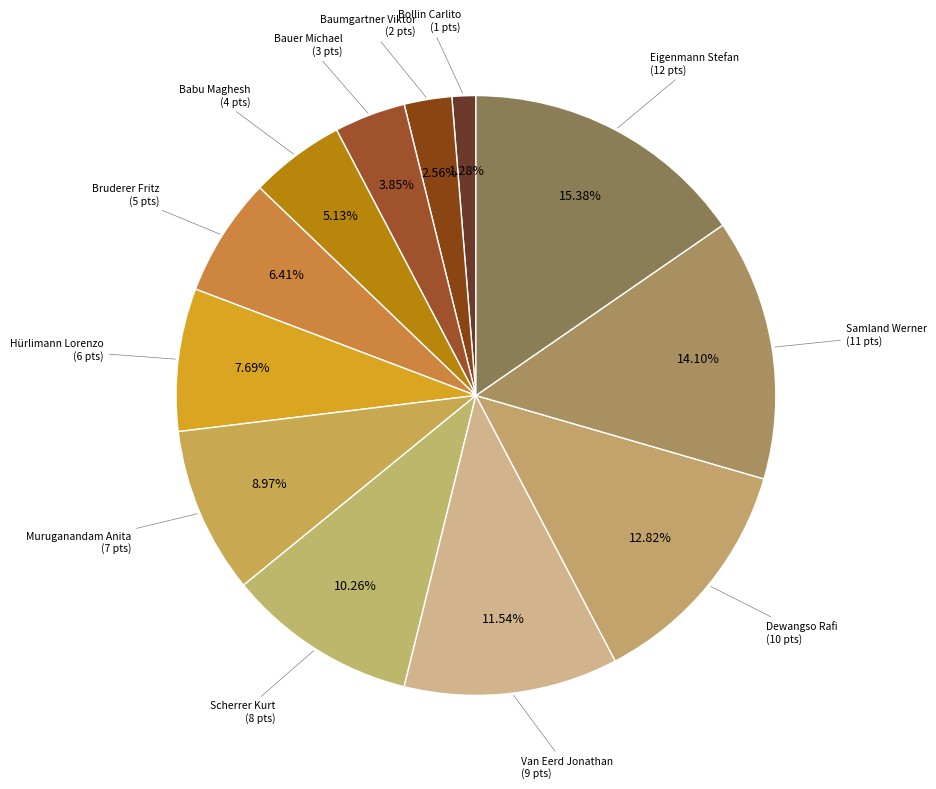

To the nearest percent, what is the combined percentage of Bollin Carlito and Bauer Michael?

5%